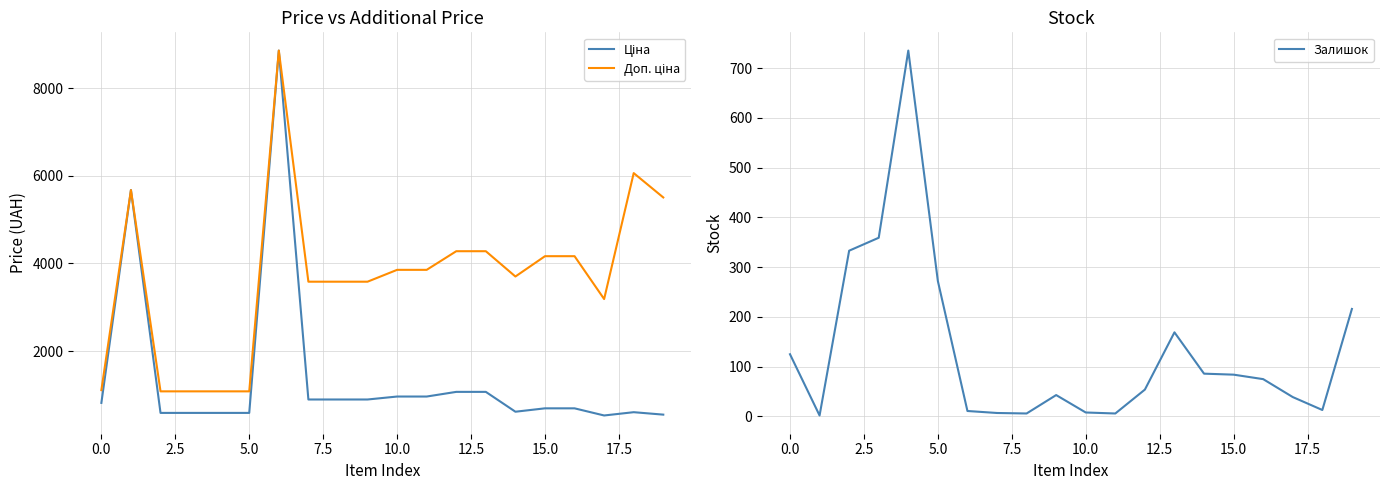

What is the minimum value for Доп. ціна?

1081.7